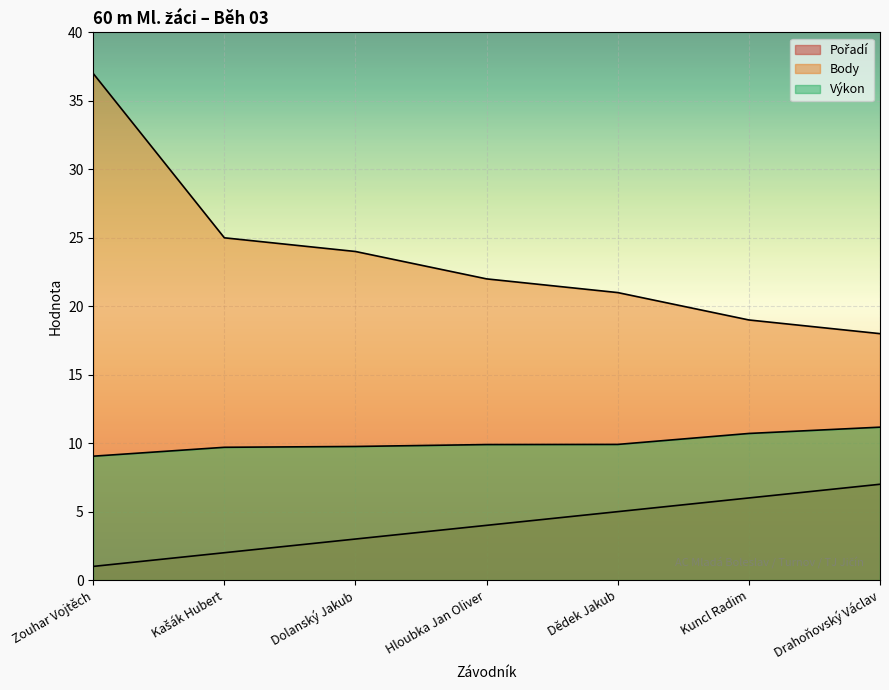

Is it true that Body equals 34.0 at Kuncl Radim?

False